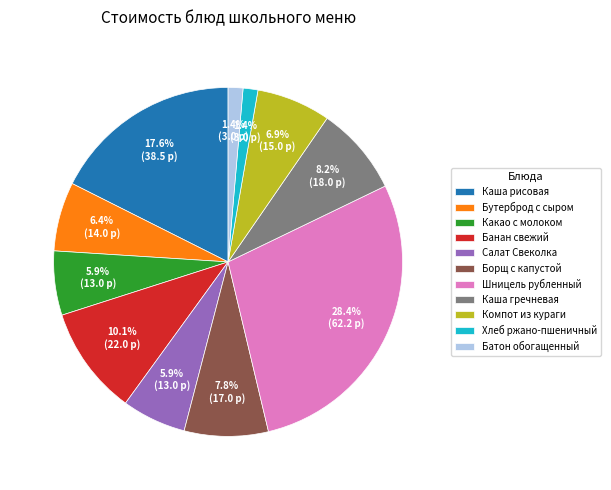

True or false: Борщ с капустой accounts for 3% of the total.

False